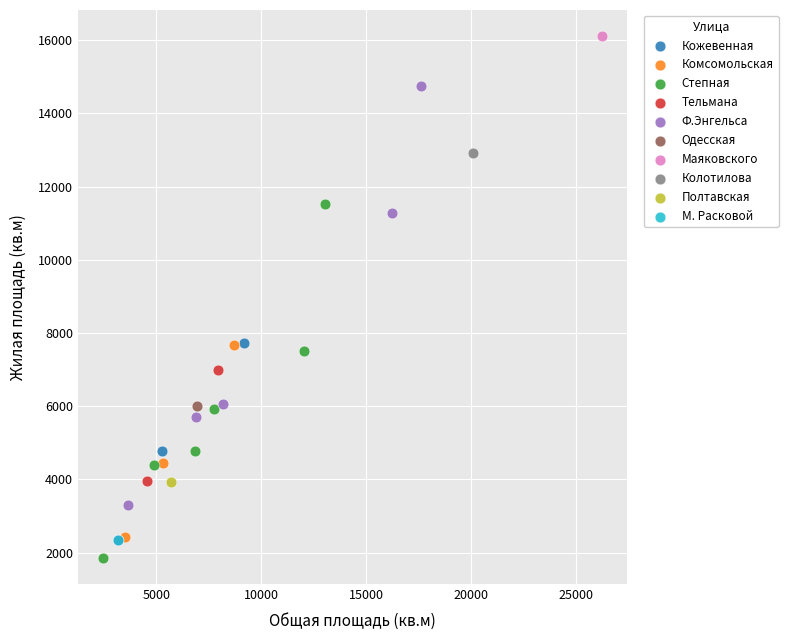

What are all the series names shown in the legend?

Кожевенная, Комсомольская, Степная, Тельмана, Ф.Энгельса, Одесская, Маяковского, Колотилова, Полтавская, М. Расковой